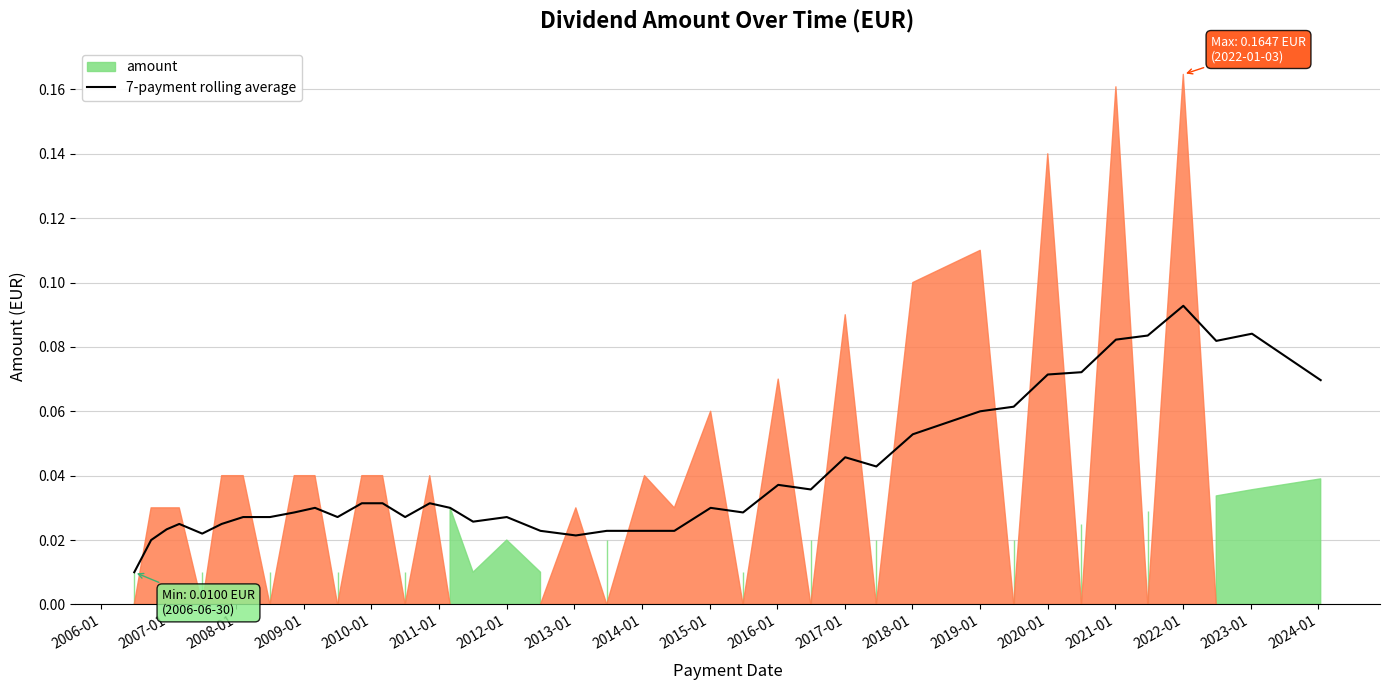

What is the difference between the second highest and minimum values?

0.1